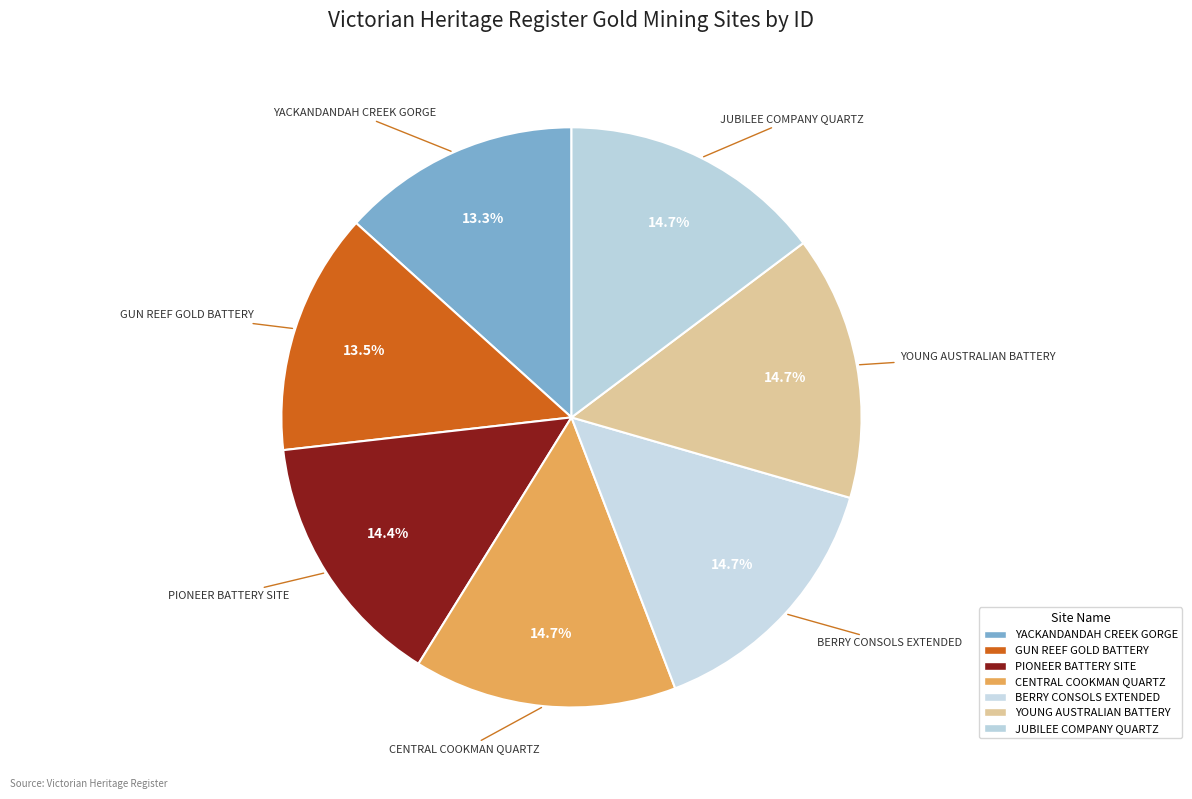

Do PIONEER BATTERY SITE and YOUNG AUSTRALIAN BATTERY together represent more than half of the pie?

No